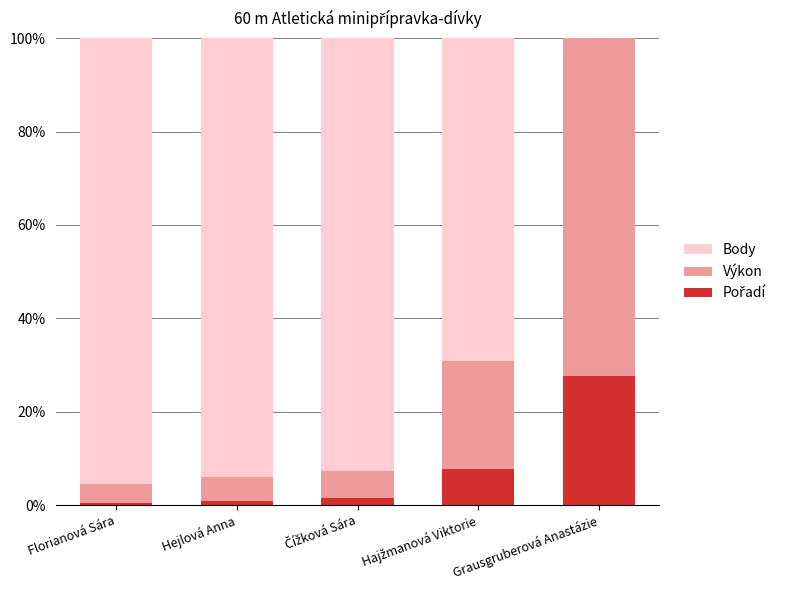

What is the total value across all series at Grausgruberová Anastázie?

100.0